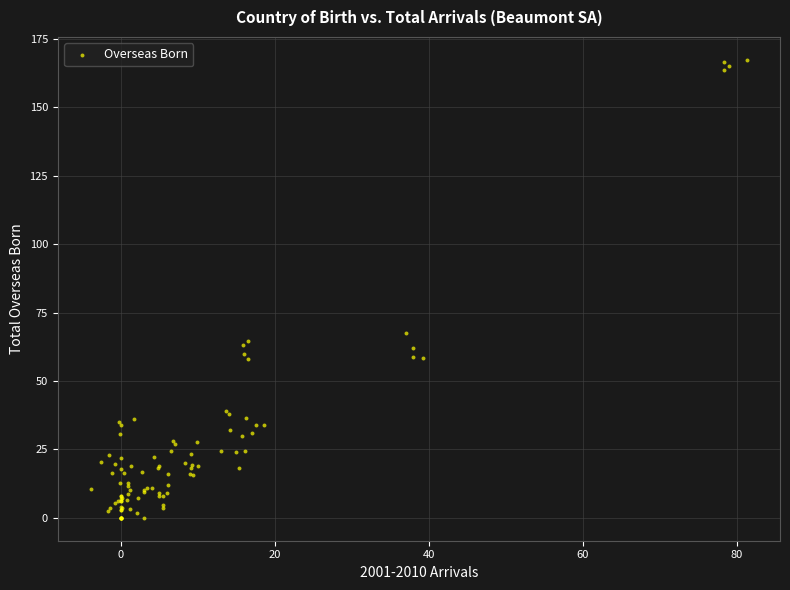

What Y value in the scatter plot is closest to 83?

67.6